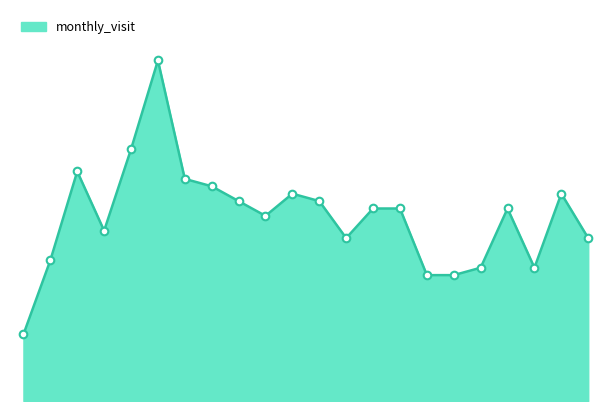

Does the chart have visible grid lines?

No